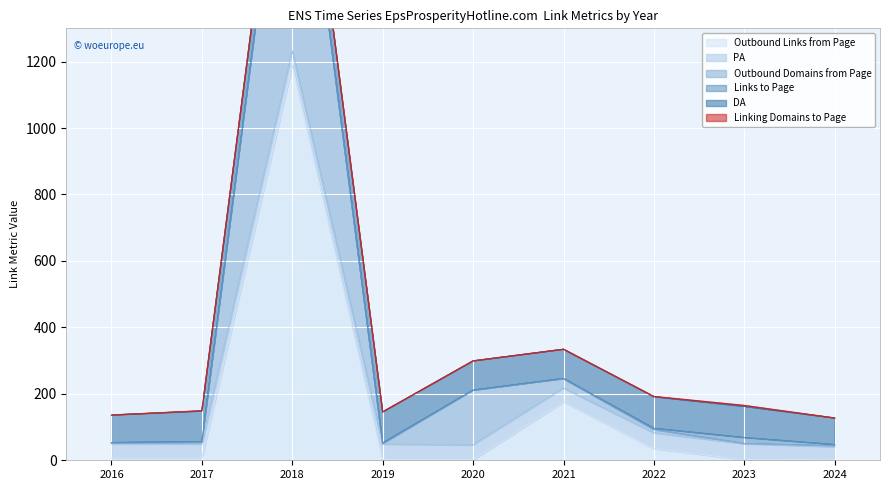

How many interior local valleys does the Linking Domains to Page series have?

1